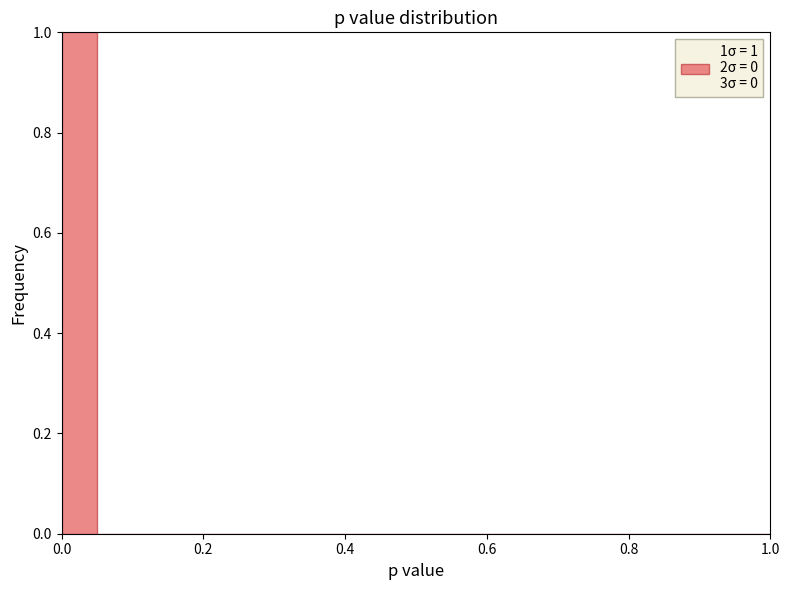

Read against the x-axis, roughly where is the centre of the tallest bar?

0.02